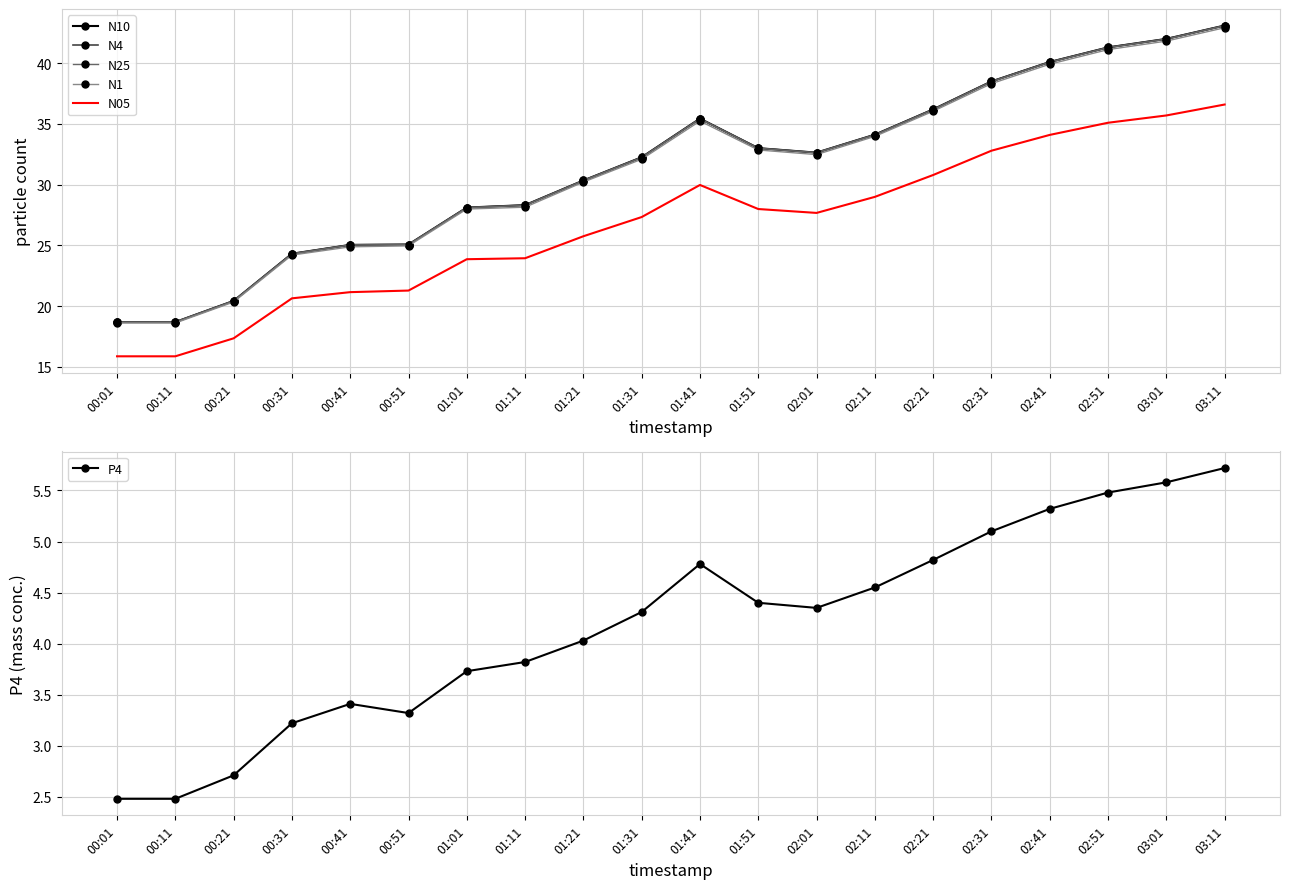

Which has a higher value, 01:11 or 00:11?

01:11